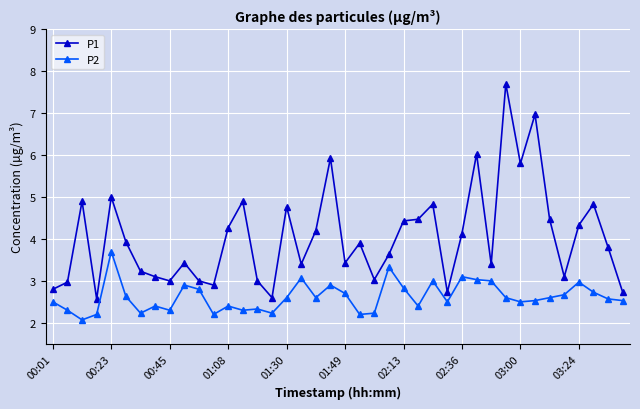

Which series has the largest total across all categories?

P1